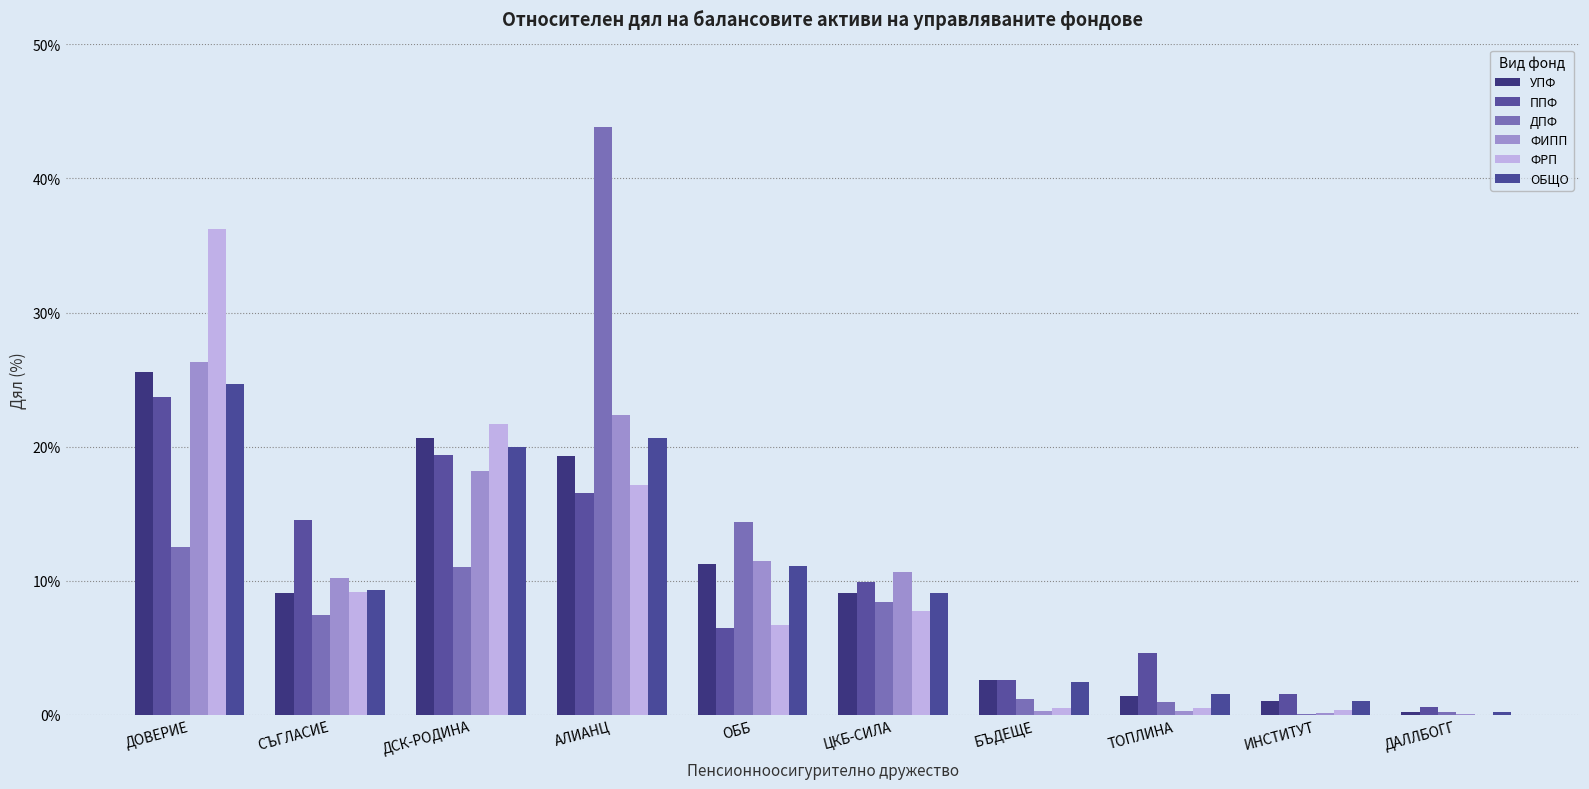

What is the spread (max minus min) of values at ТОПЛИНА?

4.3